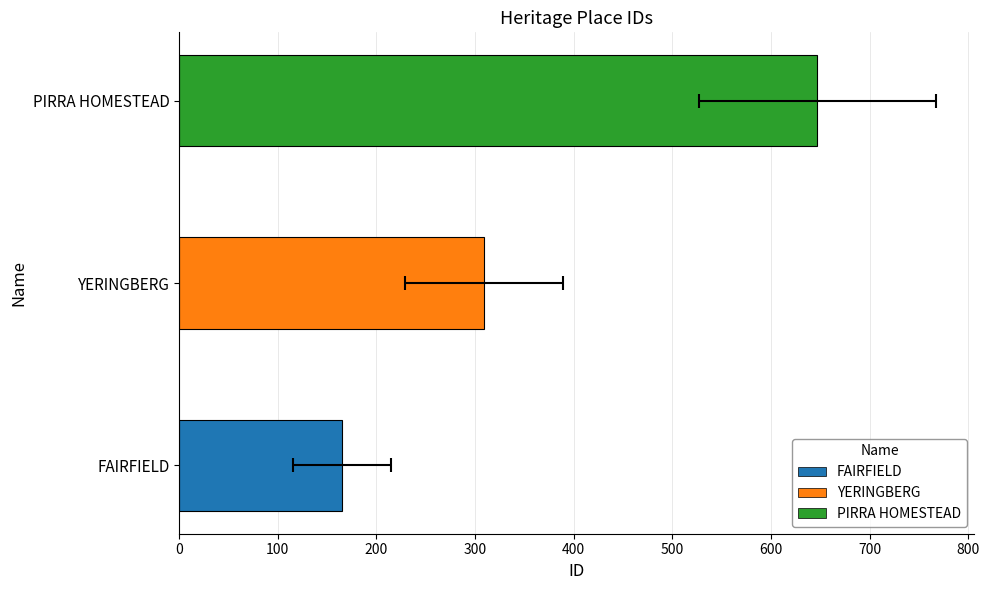

What is the ratio of the value at YERINGBERG to the value at FAIRFIELD?

1.9